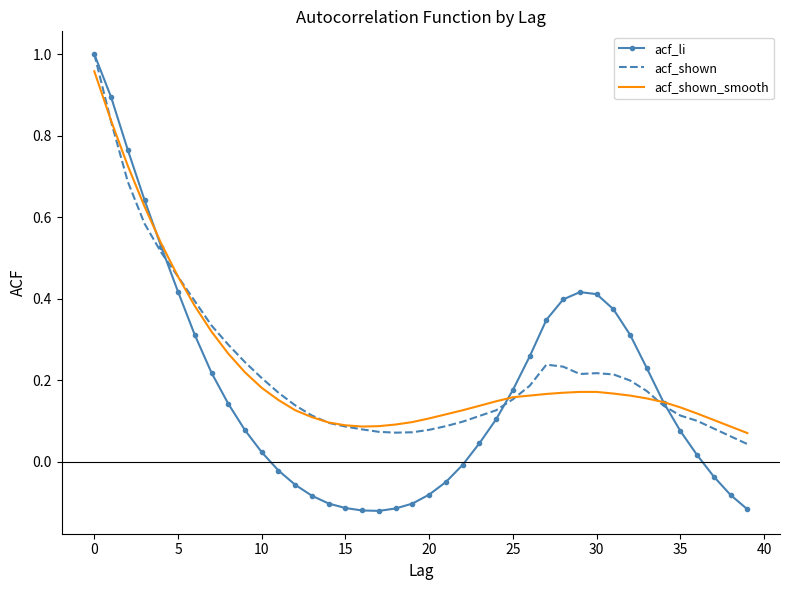

Which series has the largest range (max minus min)?

acf_li